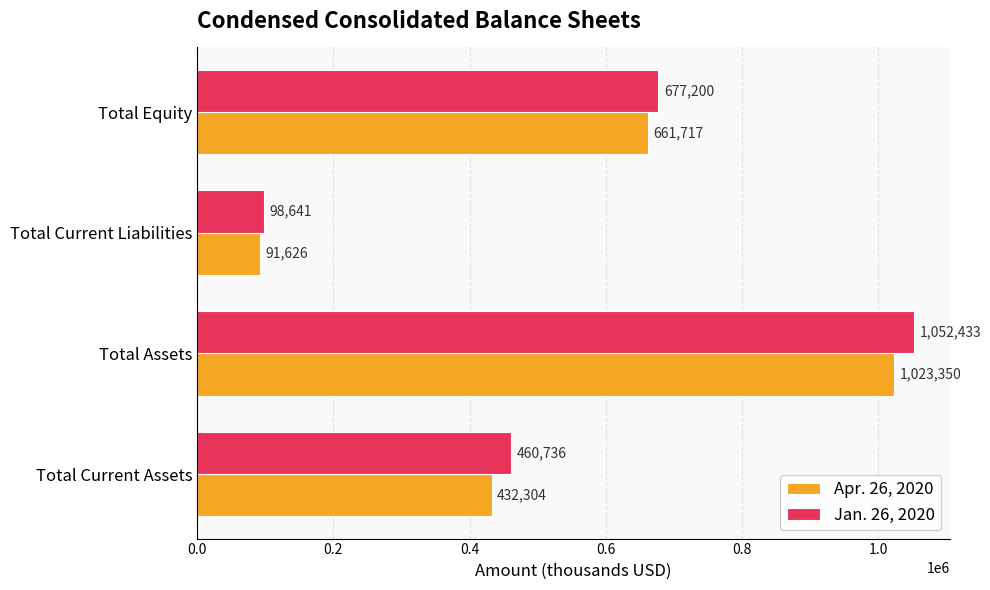

What is the sum of the Jan. 26, 2020 values at Total Assets and Total Current Liabilities?

1151074